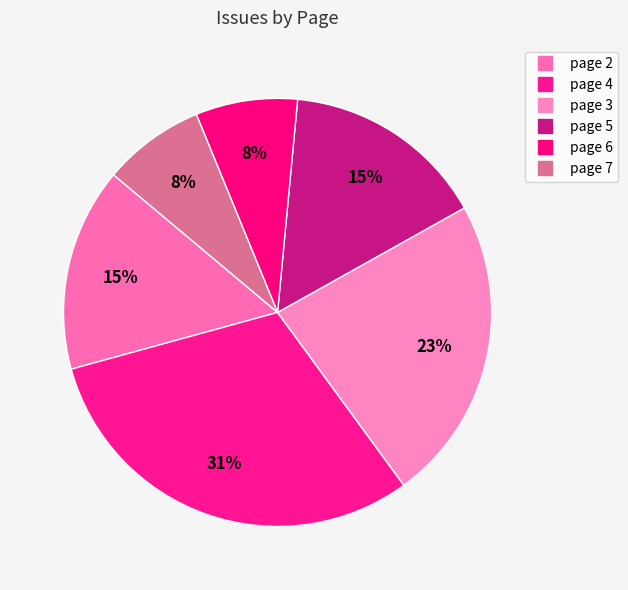

How many slices are in this pie chart?

6